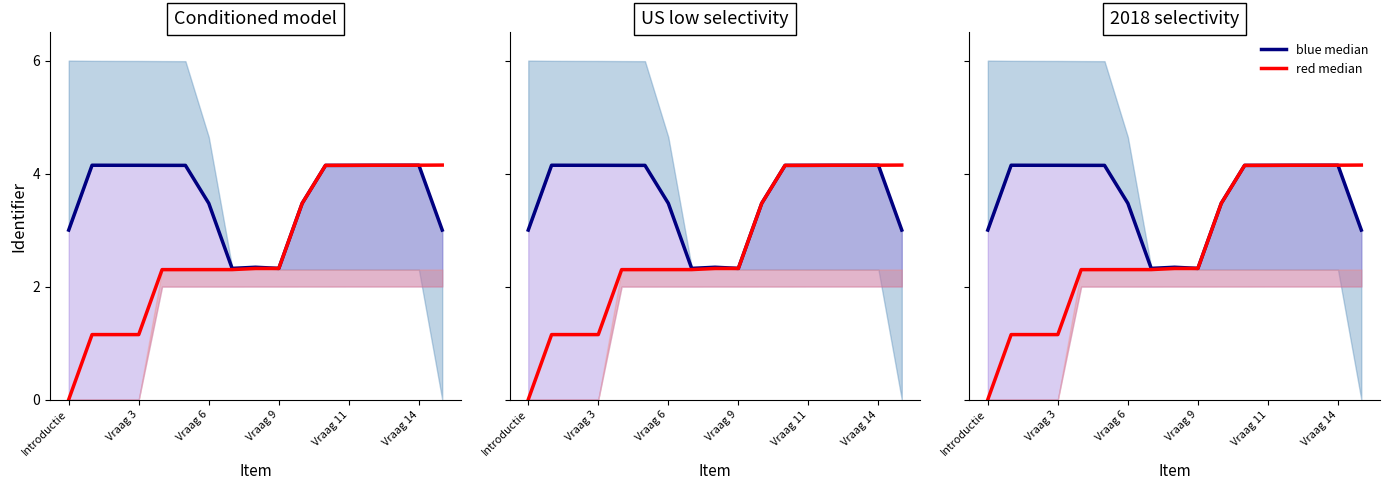

Which series has the largest range (max minus min)?

red median